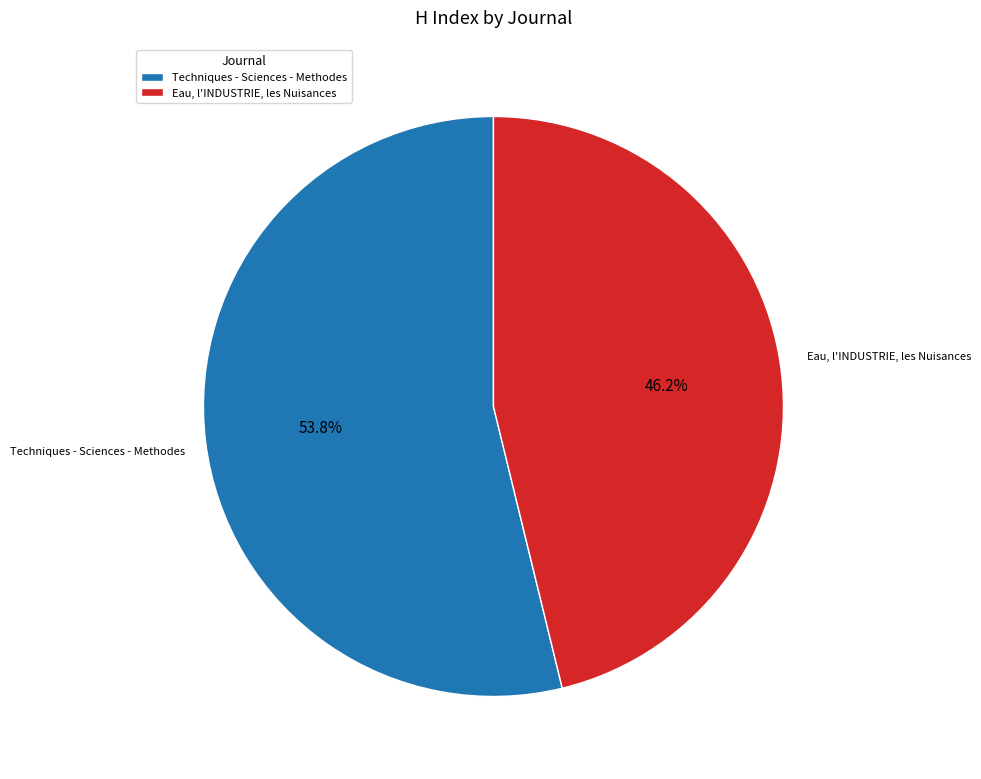

Does Eau, l'INDUSTRIE, les Nuisances account for over 50% of the chart?

No